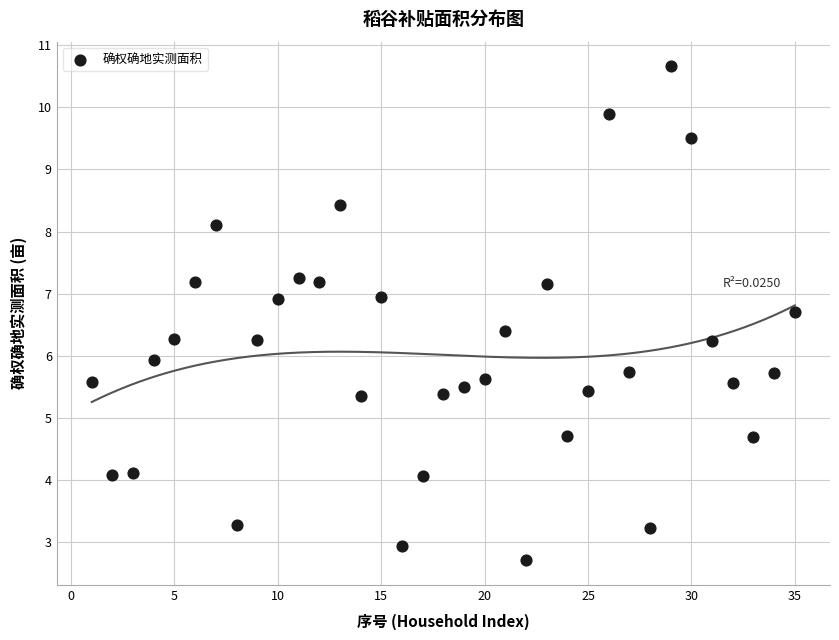

What is the range of X values (max minus min)?

34.0